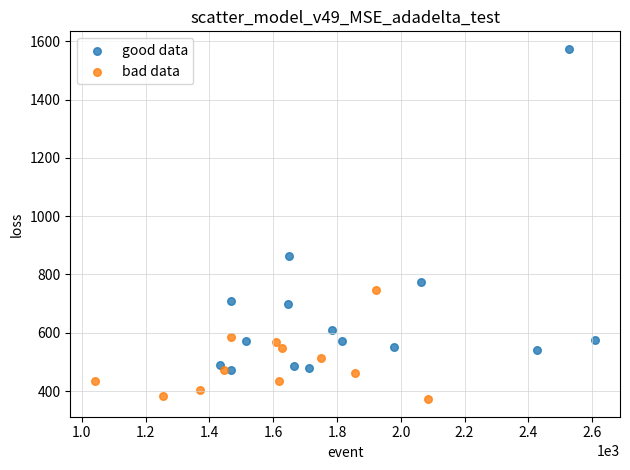

Which series contains the highest Y value?

good data